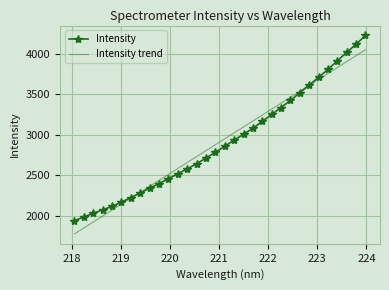

List the series in order of their peak value, highest first.

Intensity, Intensity trend